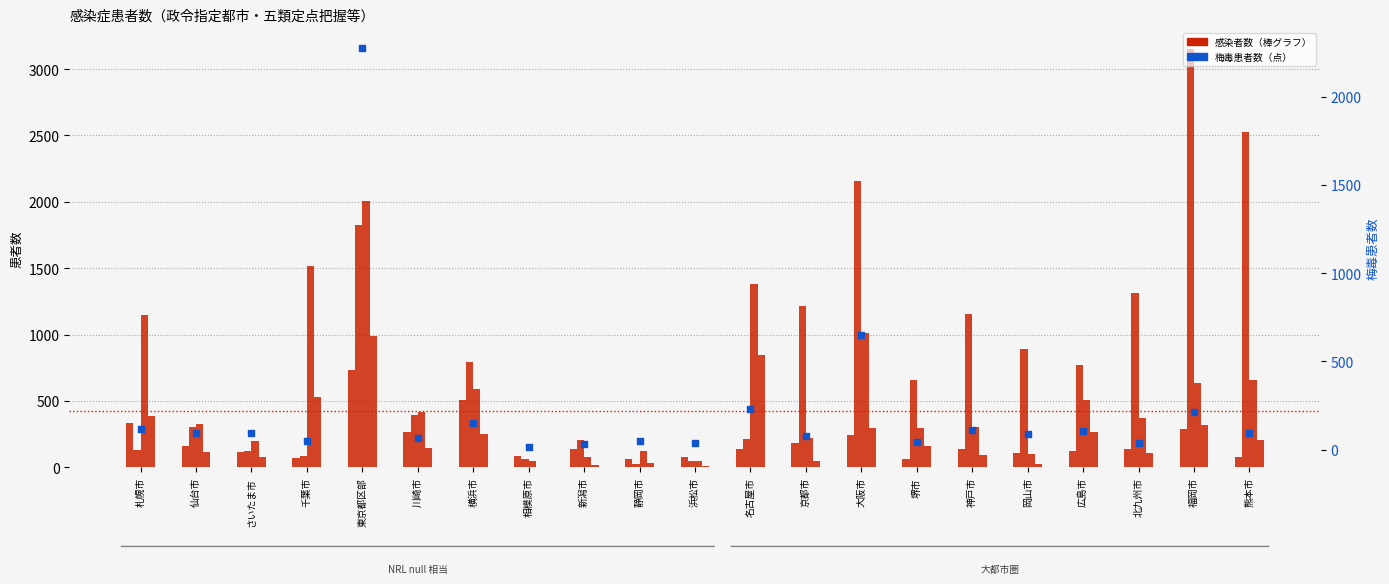

Is the value of 梅毒 at 北九州市 greater than the value of 水痘 at 名古屋市?

No